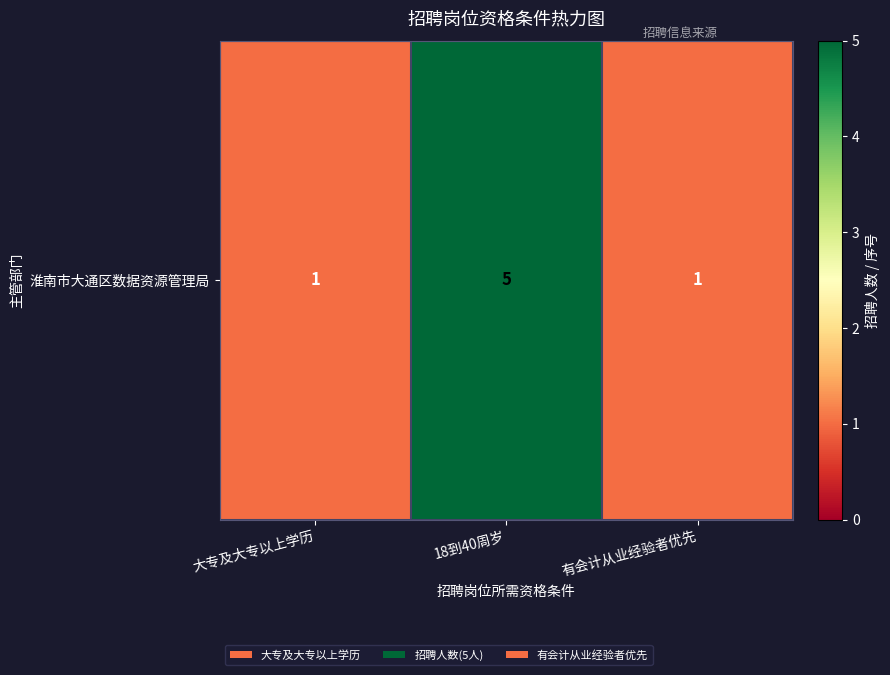

Which label corresponds to the smallest value in the chart?

大专及大专以上学历